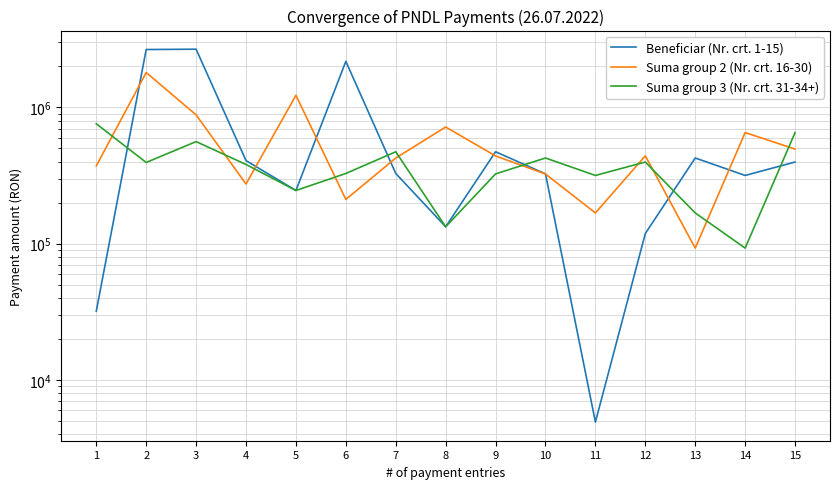

What are all the series names shown in the legend?

Beneficiar (Nr. crt. 1-15), Suma group 2 (Nr. crt. 16-30), Suma group 3 (Nr. crt. 31-34+)